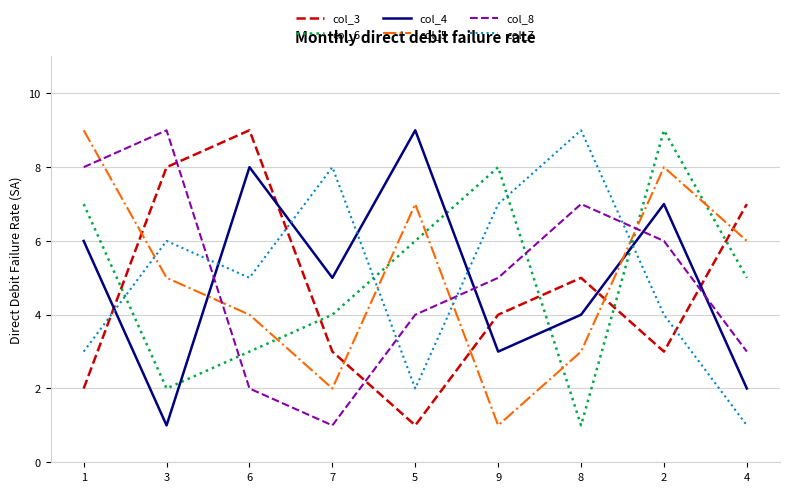

Where is col_7 nearest to the value 5?

6